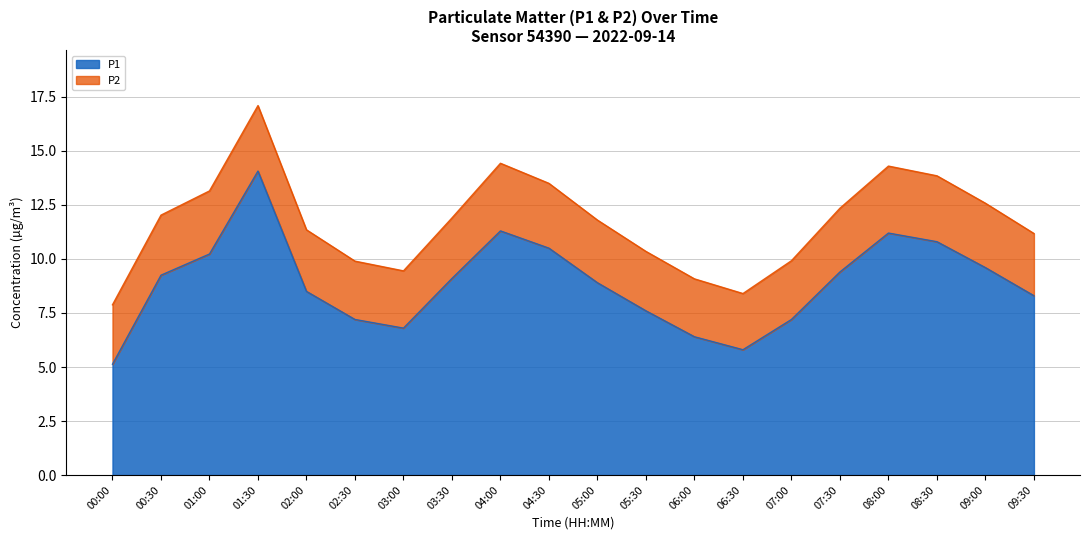

What is the difference between the maximum and minimum values?

8.9